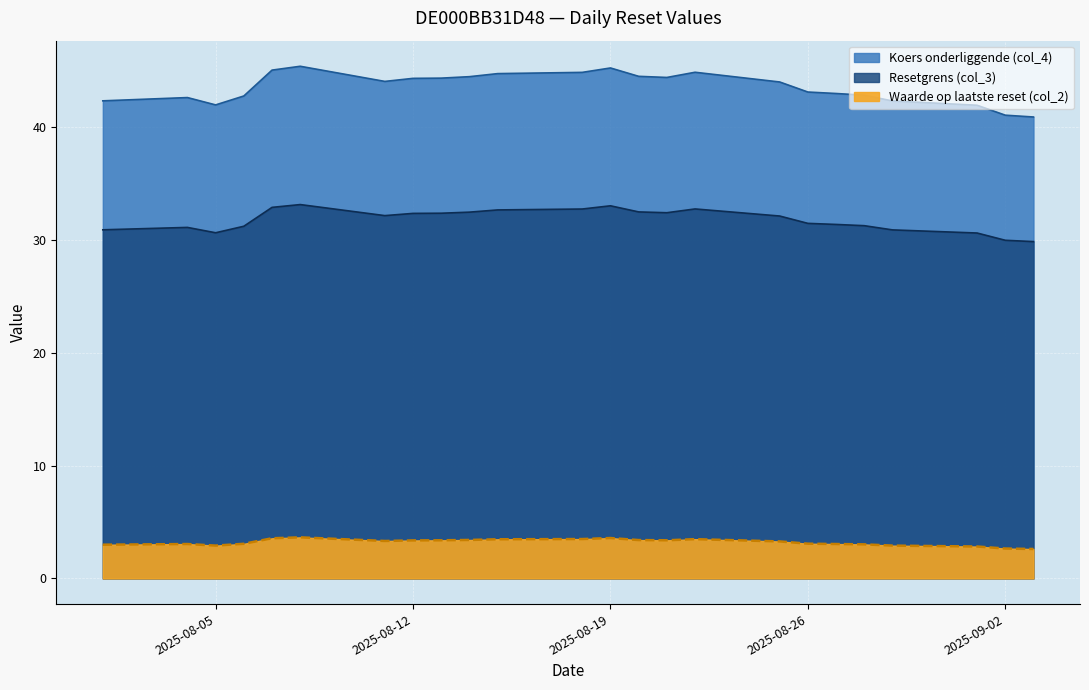

True or false: Waarde op laatste reset (col_2) and Koers onderliggende (col_4) intersect in this chart.

False